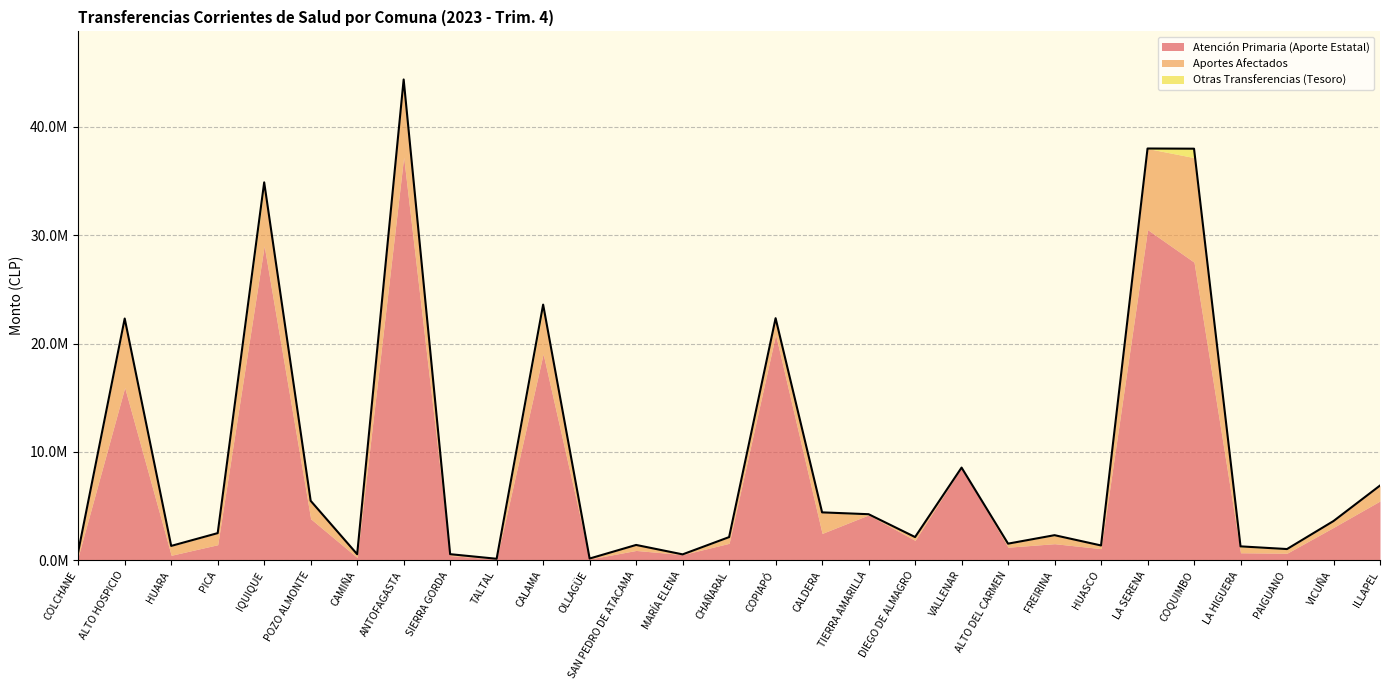

Is the value of Otras Transferencias (Tesoro) at CALAMA greater than the value of Aportes Afectados at ALTO HOSPICIO?

No